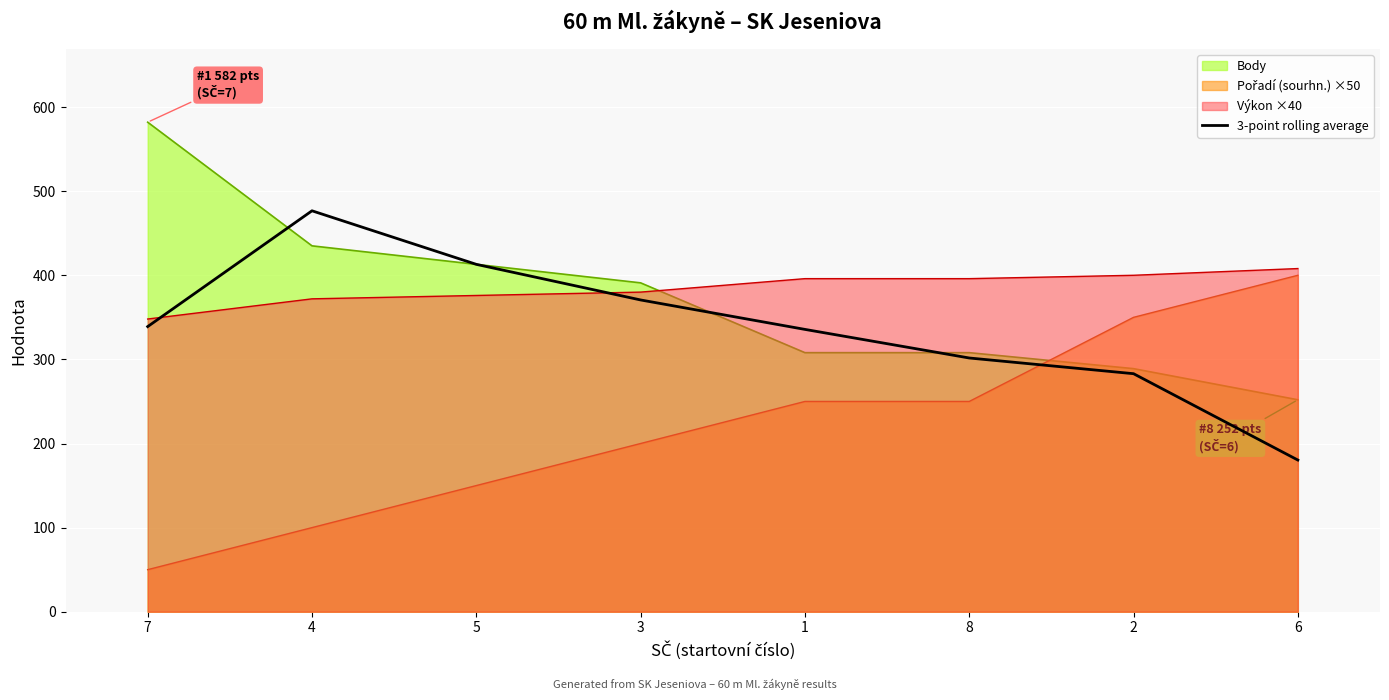

Rank the categories by value from lowest to highest.

6, 2, 8, 1, 7, 3, 5, 4